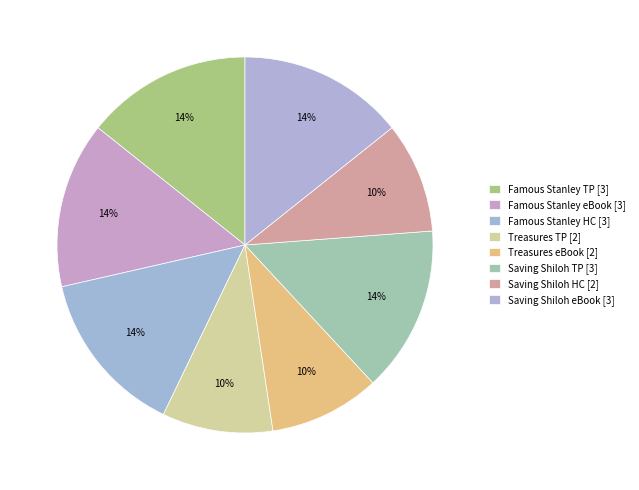

Count the number of slices in the pie.

8